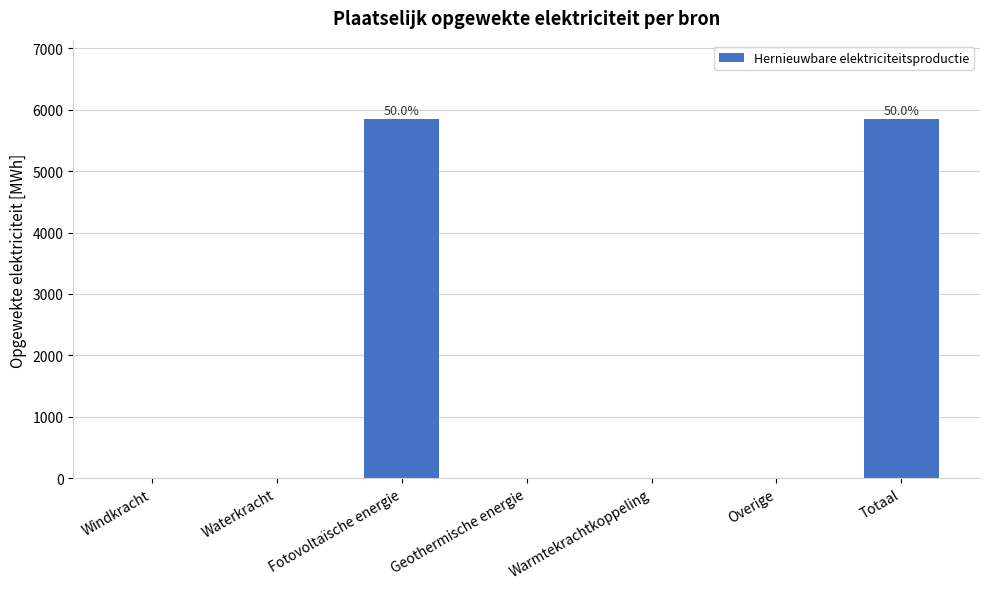

The value at Warmtekrachtkoppeling is 0.0. True or false?

True